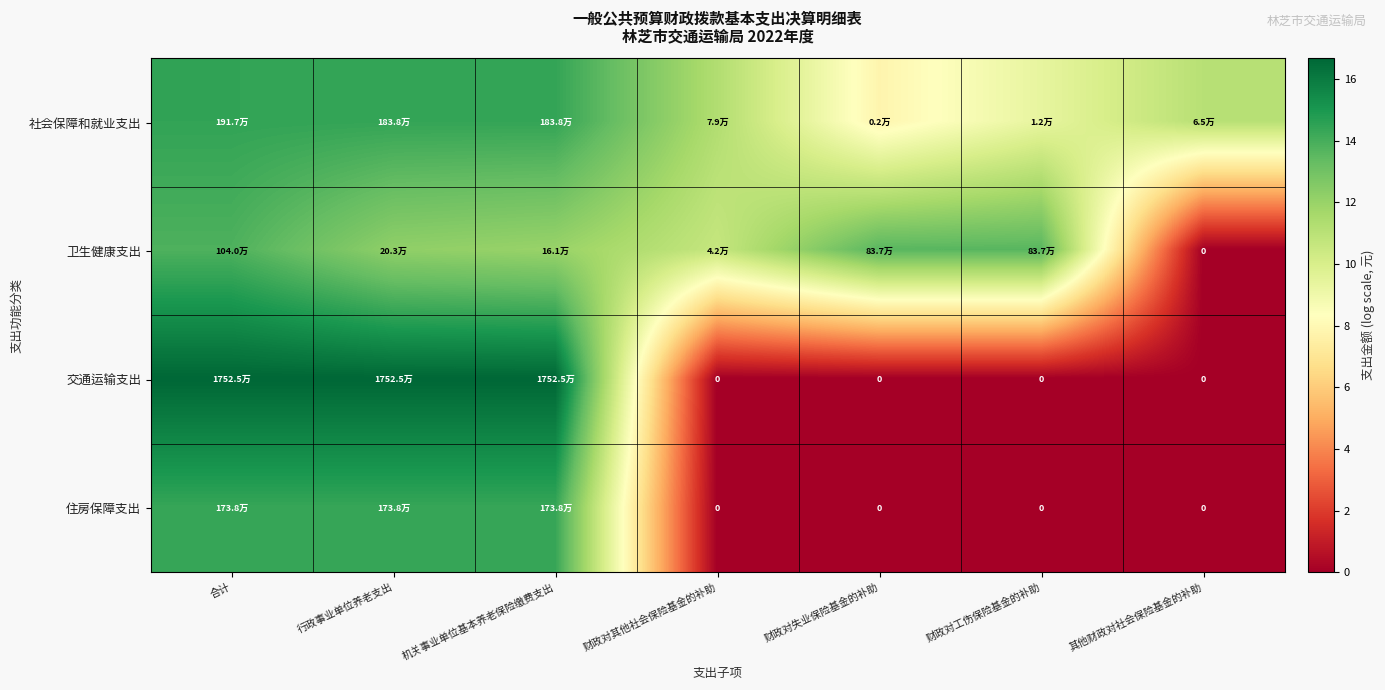

What is the total value across all series at 合计?

59.4